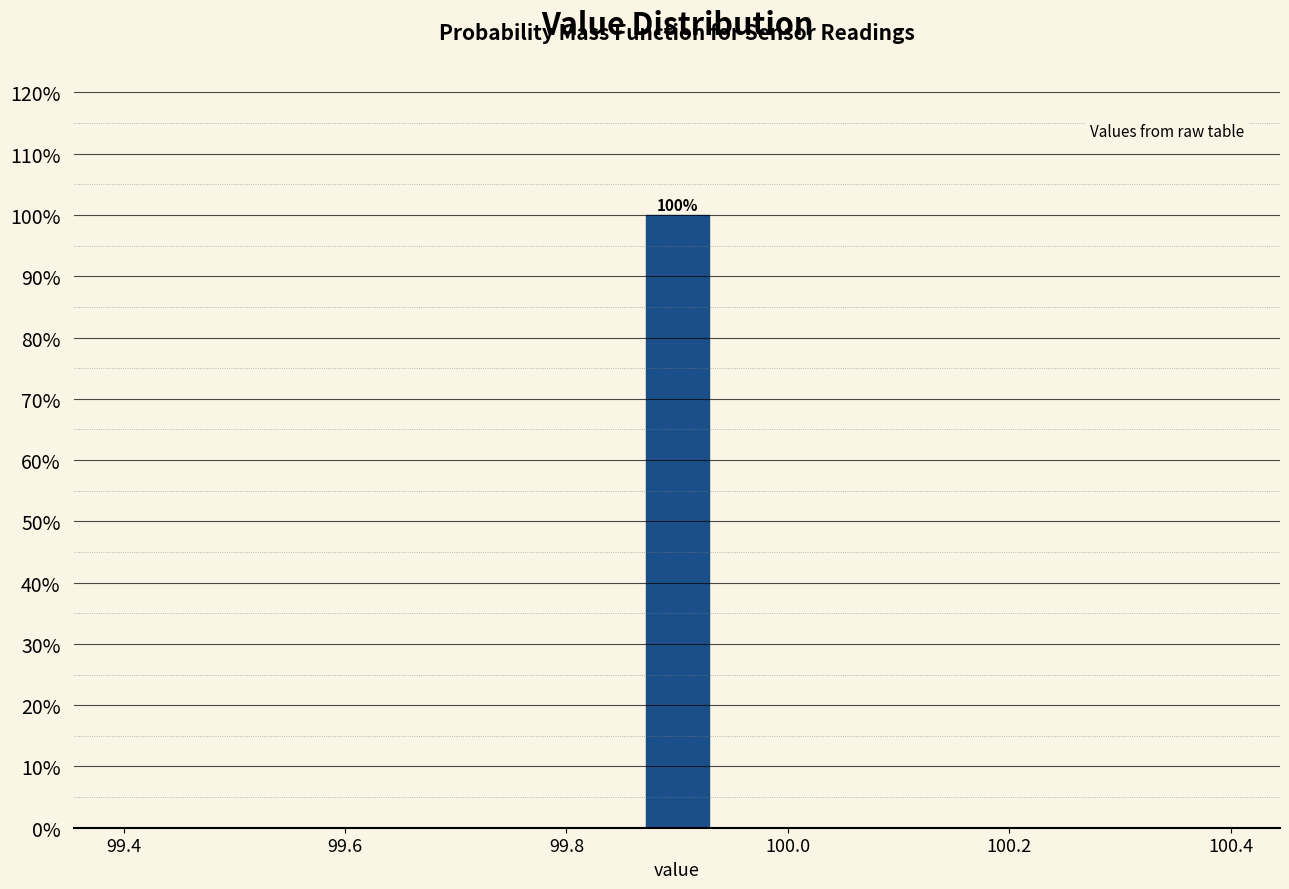

Around what value on the x-axis is the tallest bar? Give the approximate position of its centre, as read against the axis.

99.90